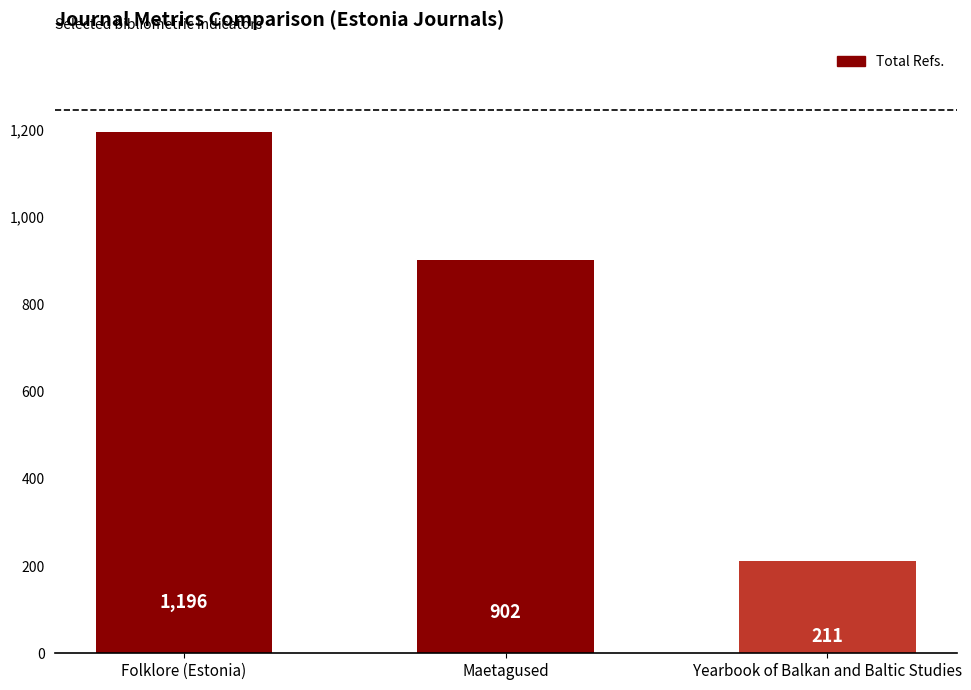

Count the number of categories in the chart.

3